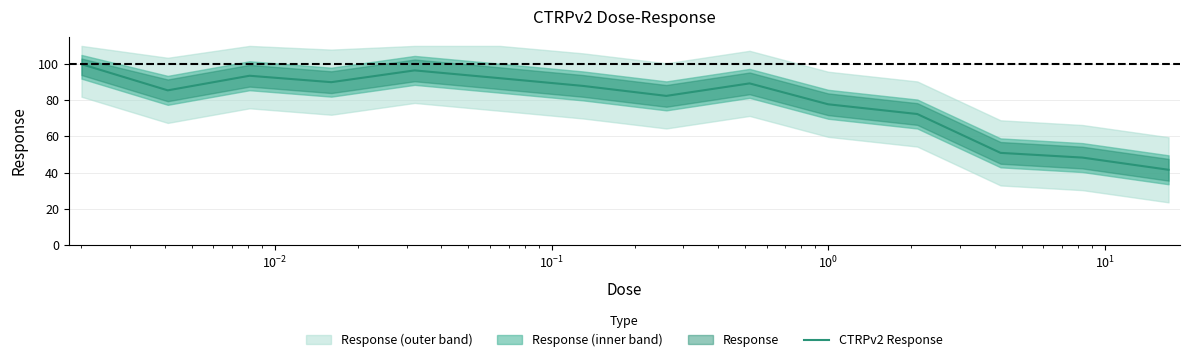

What is the highest value of the CTRPv2 Response series?

99.9